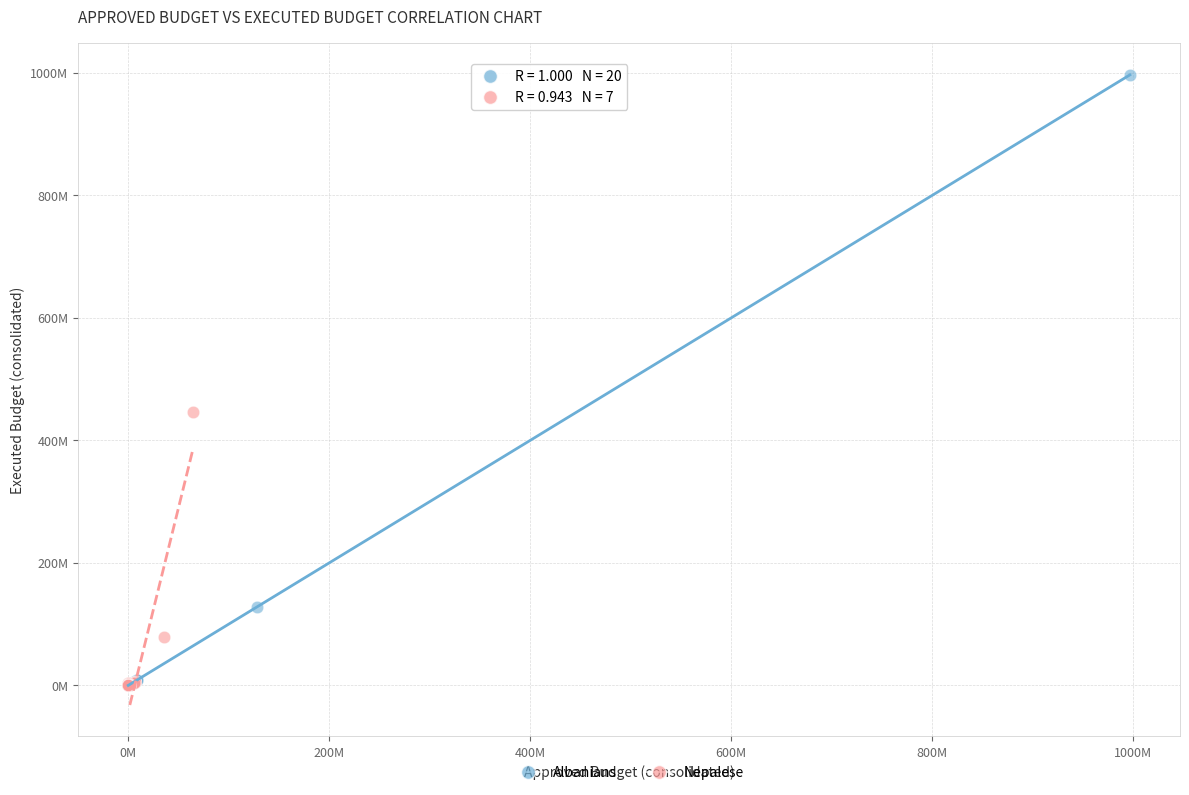

Which series has the widest spread of Y values?

Albanians